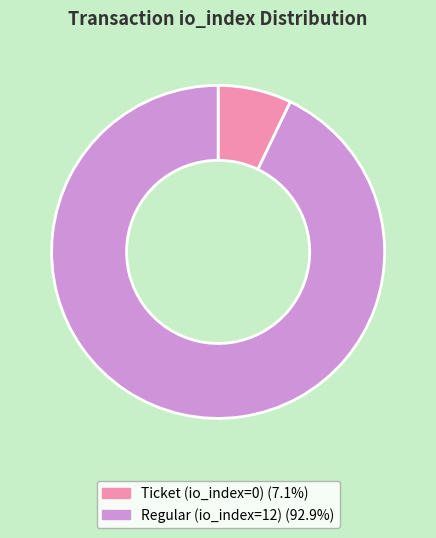

Is there a majority slice in this chart?

Yes